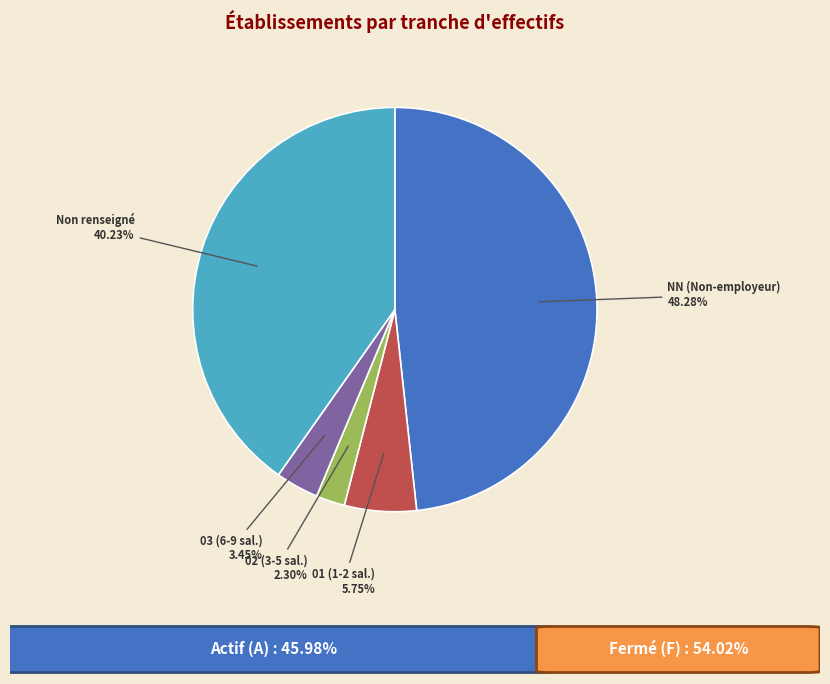

Is there a majority slice in this chart?

No